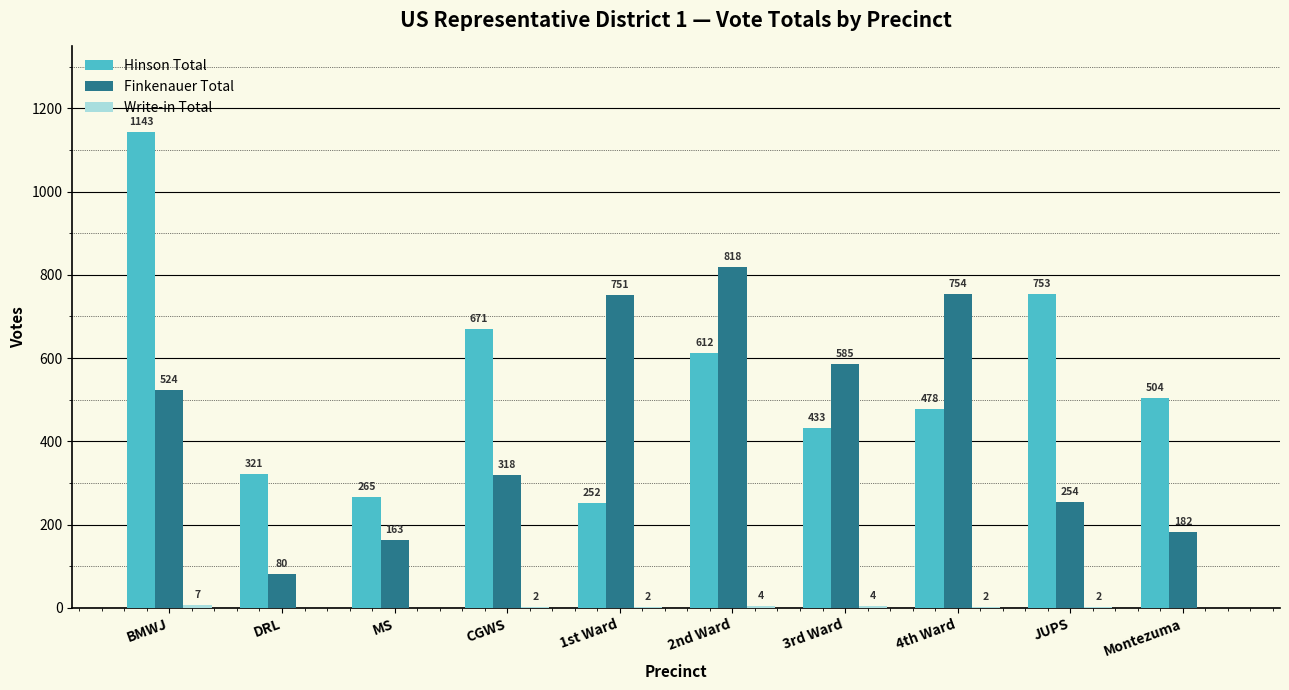

What is the sum of all Finkenauer Total values?

4429